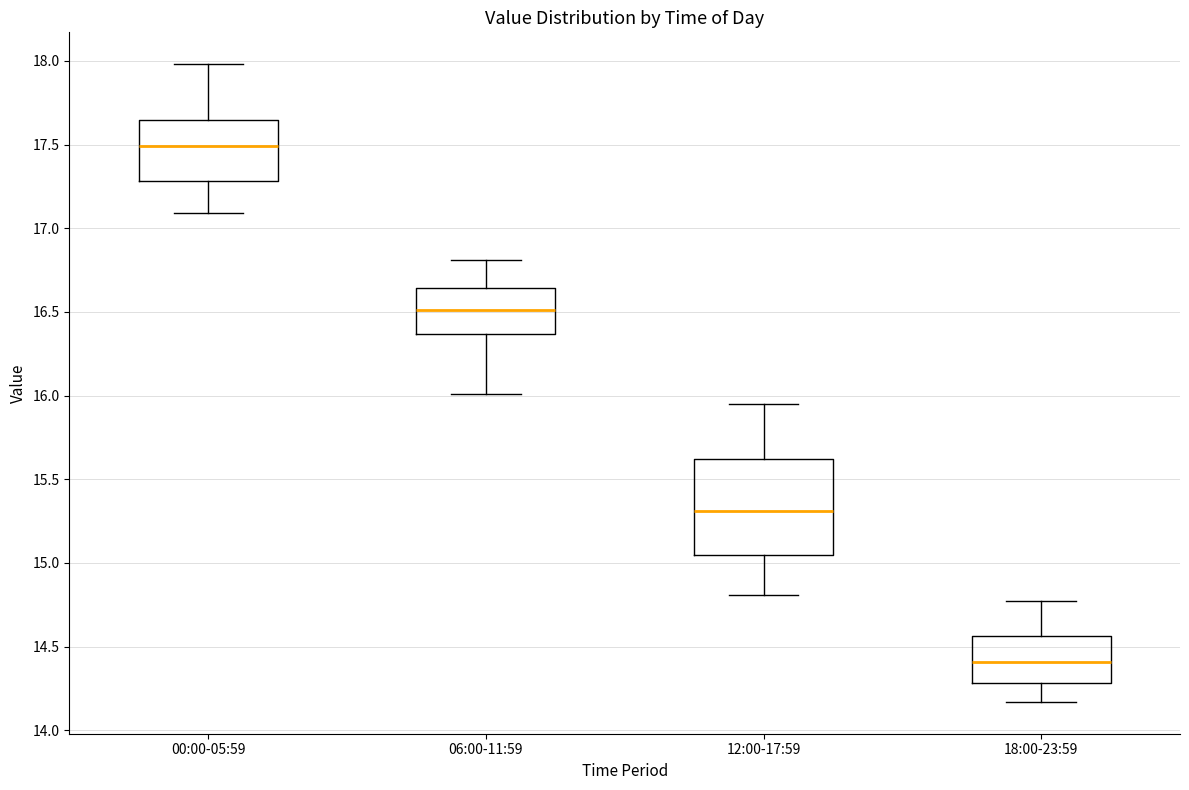

Which box is the tallest, from its lower edge to its upper edge?

12:00-17:59